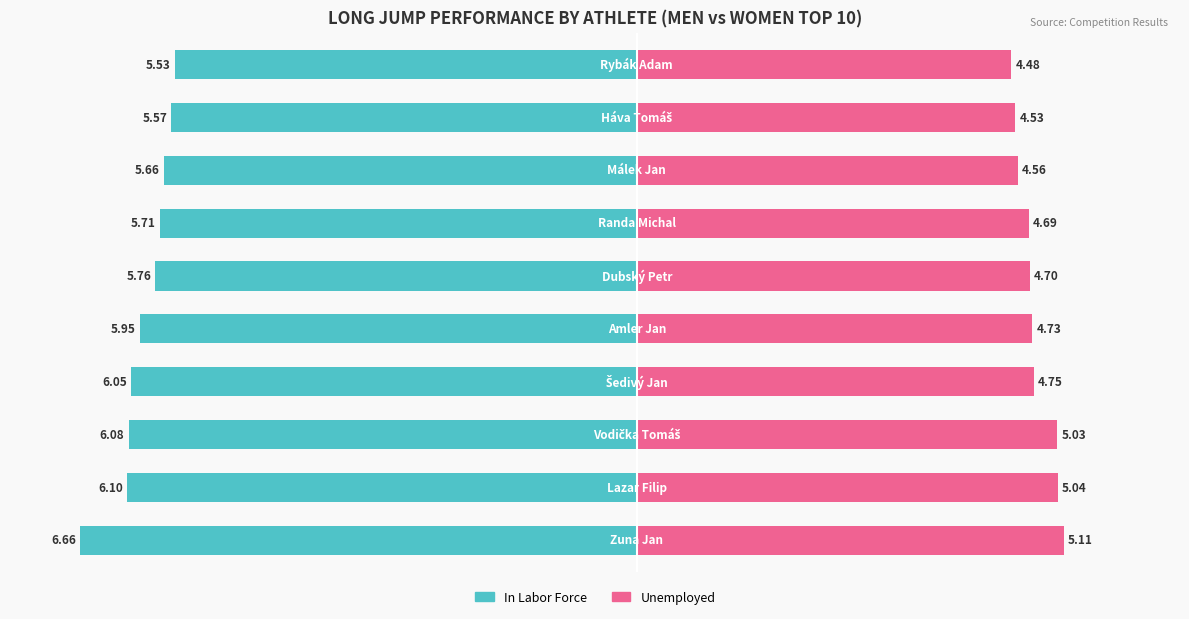

Is it true that In Labor Force equals -1.8 at 5?

False